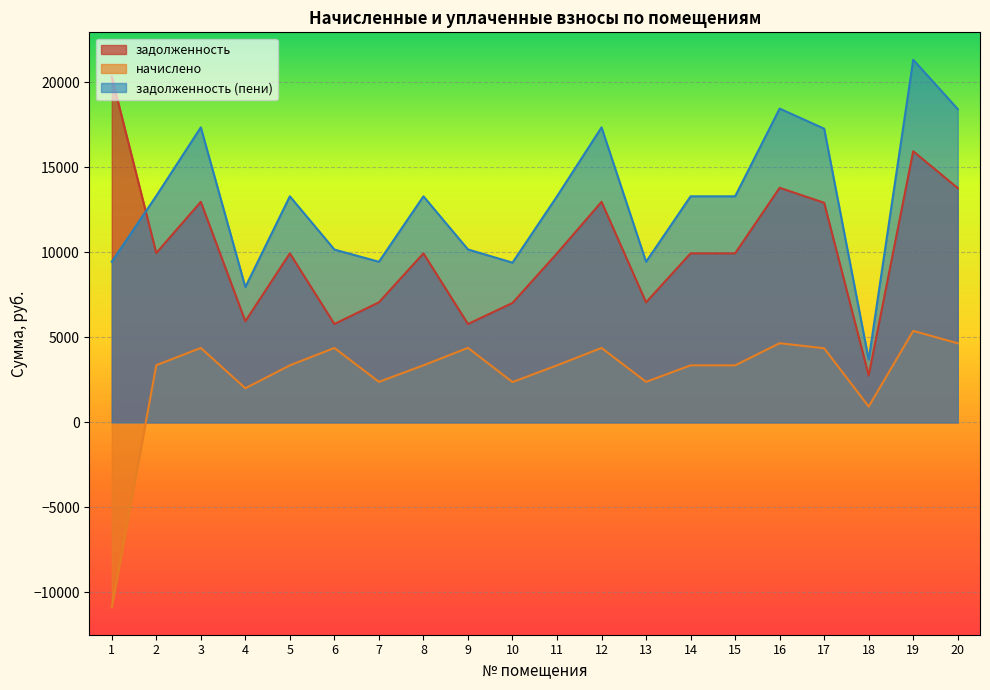

Which category has the lowest value across all series?

1